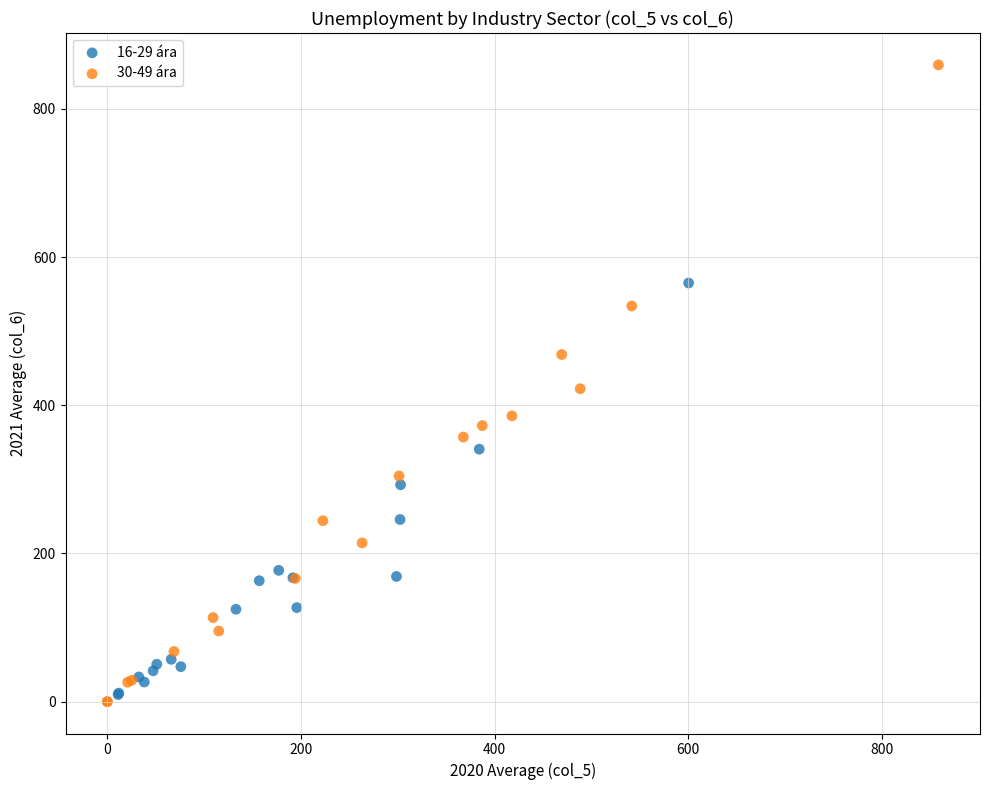

Which series has the widest spread of Y values?

30-49 ára